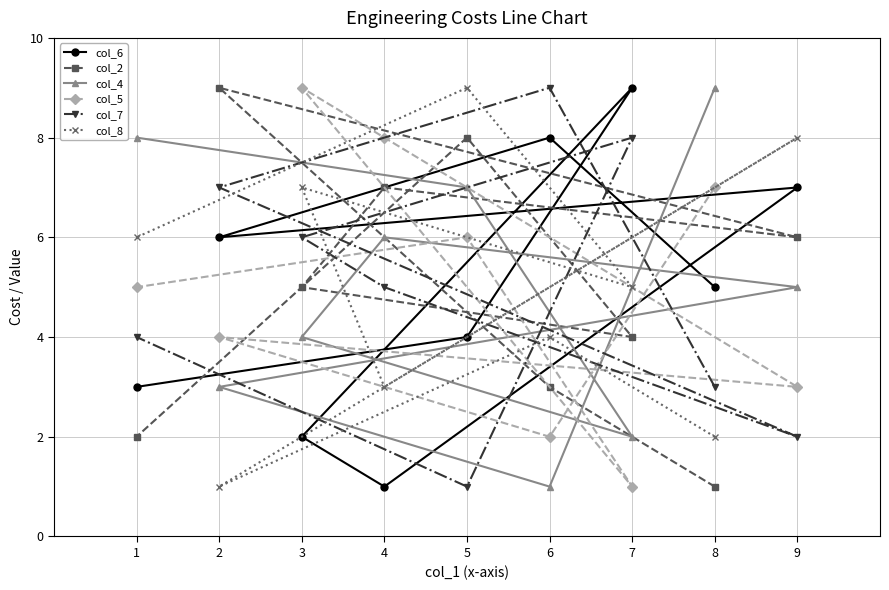

Which category has the highest value across all series?

7